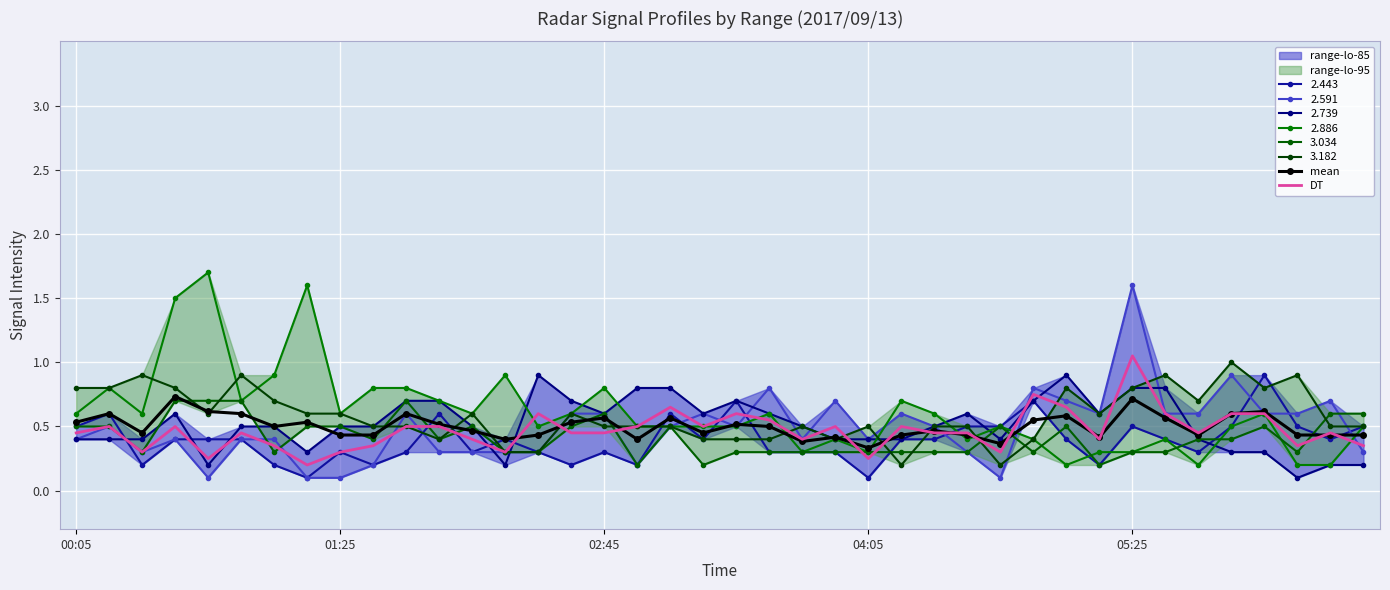

Which series ends up on top after the final intersection of DT and mean?

mean